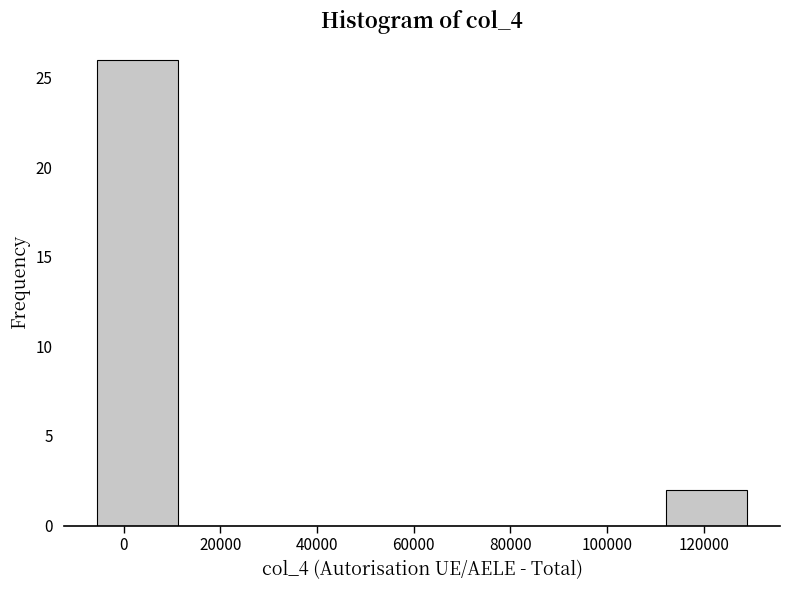

Reading left to right, list every bar in this chart as the range it spans on the x-axis followed by its height. Neither the bar edges nor the heights are printed on the chart, so give them approximately, as read against the axes.

-6000 to 12000: 26
12000 to 28000: 0
28000 to 44000: 0
44000 to 62000: 0
62000 to 78000: 0
78000 to 96000: 0
96000 to 112000: 0
112000 to 130000: 2